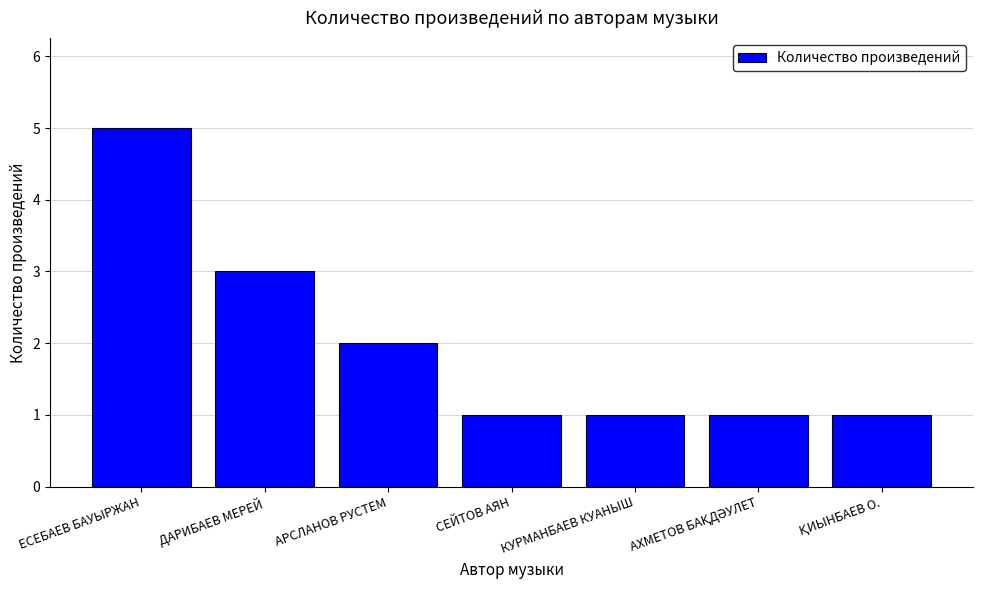

What is the value of the 7th bar from the left?

1